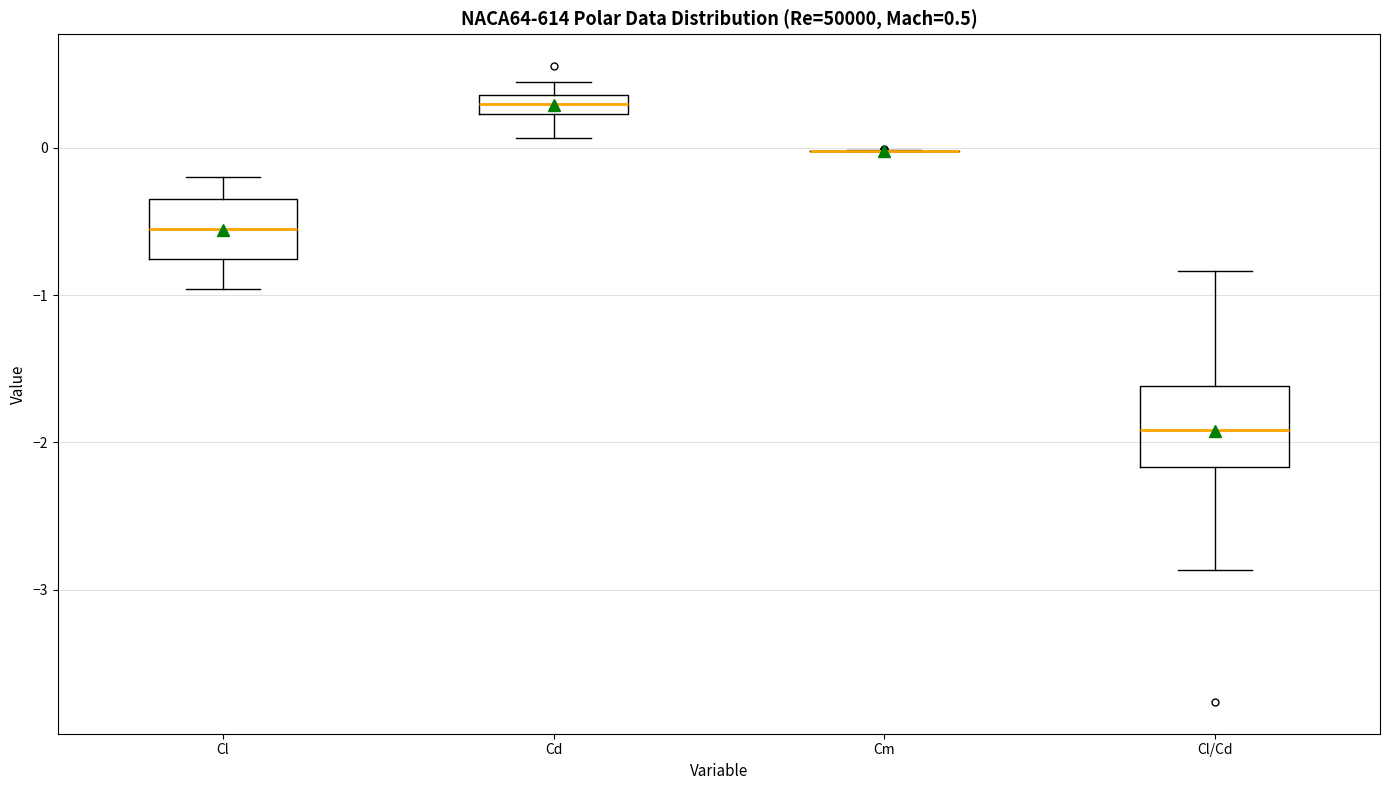

Which box is the tallest, from its lower edge to its upper edge?

Cl/Cd